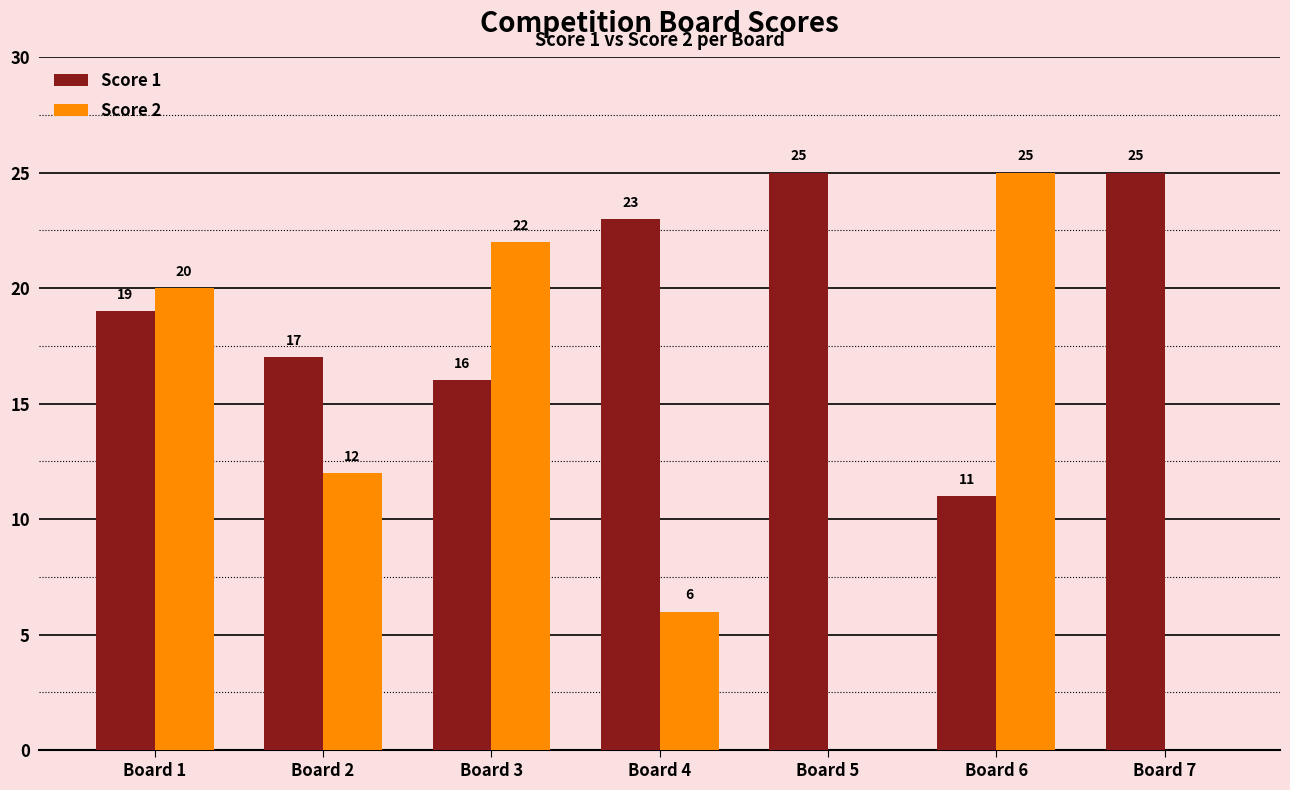

How many categories are shown in the chart?

7